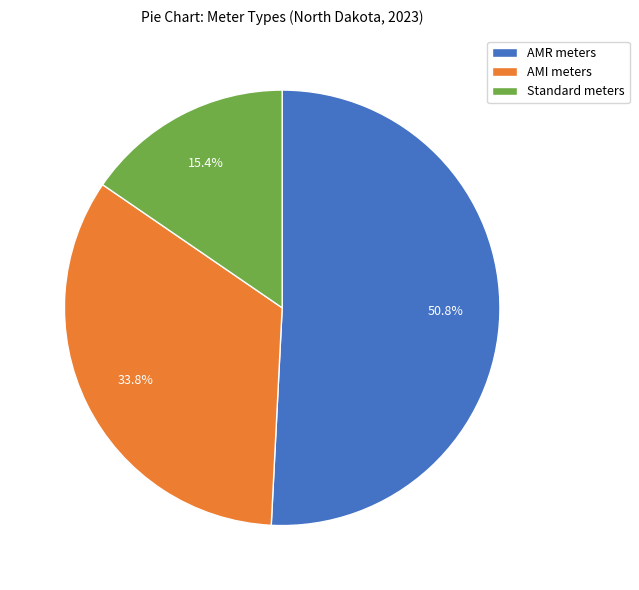

Rank the categories by value from lowest to highest.

Standard meters, AMI meters, AMR meters